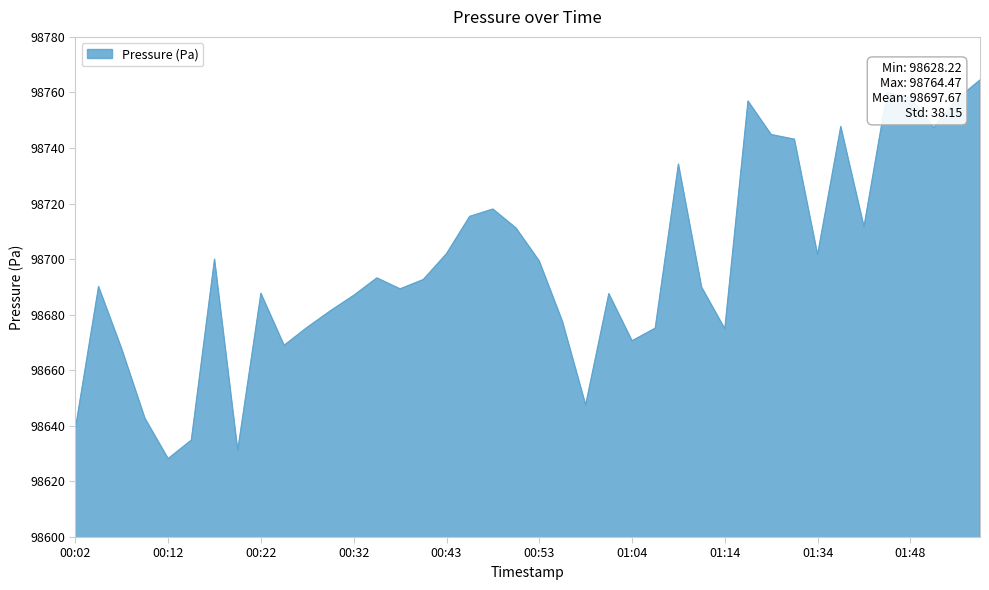

Count the number of data series in this chart.

1